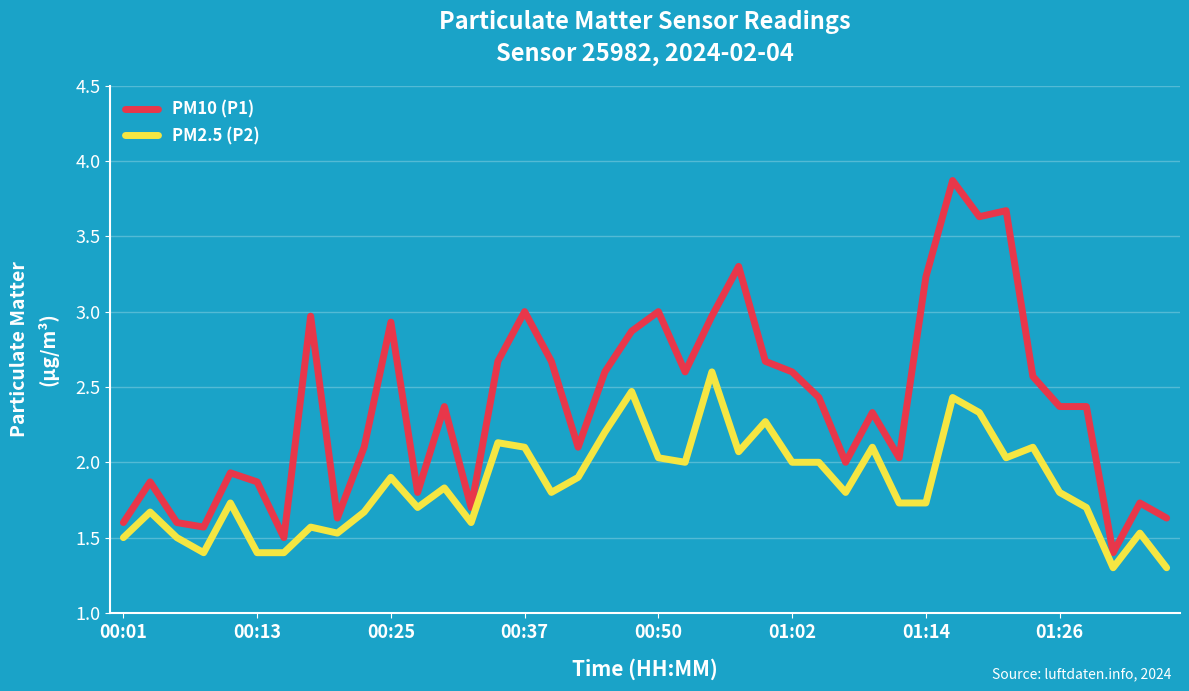

What is the highest value of the PM10 (P1) series?

3.9